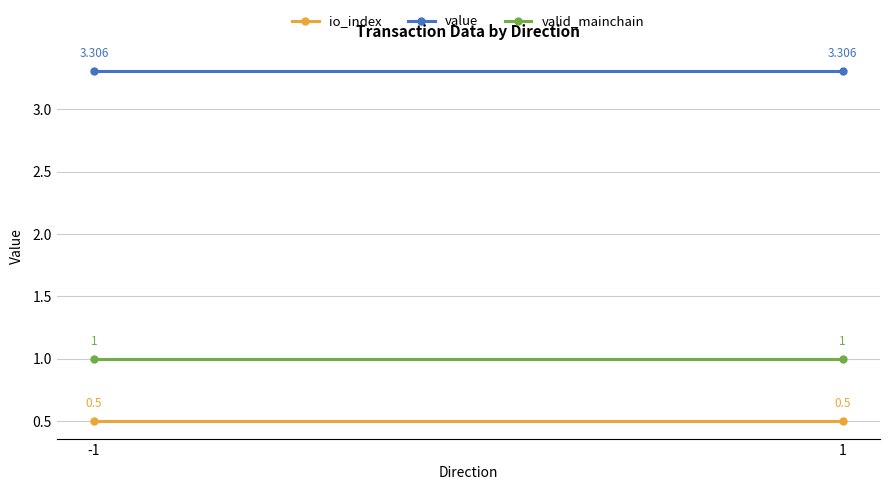

What is the approximate value of value at -1?

3.3